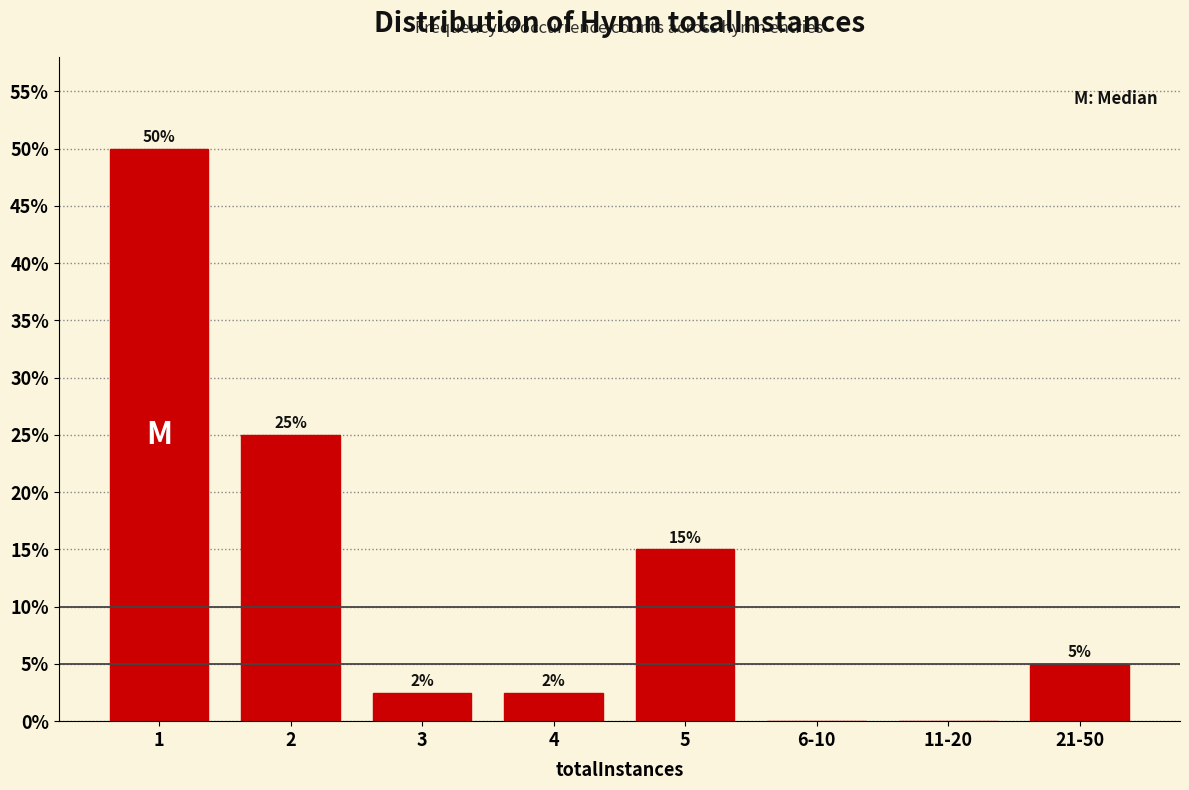

Read the value at 3.

2.5